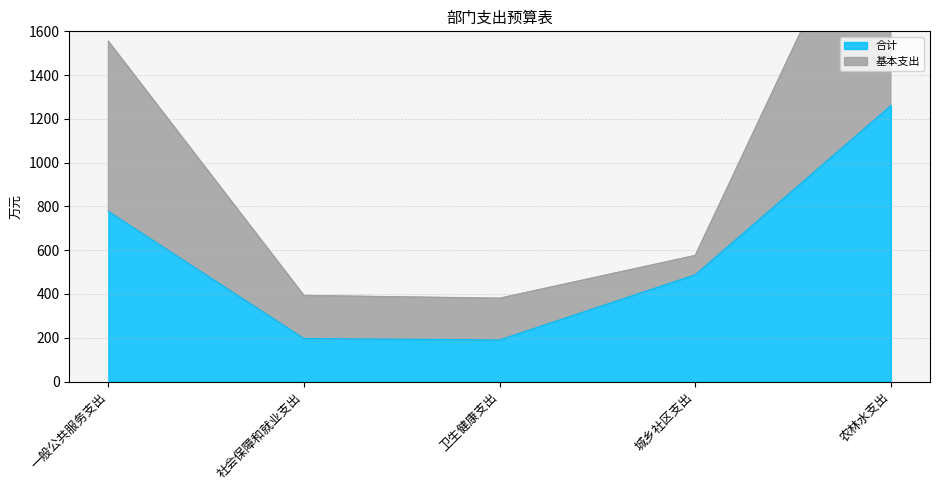

At which label does 合计 first exceed 487?

一般公共服务支出